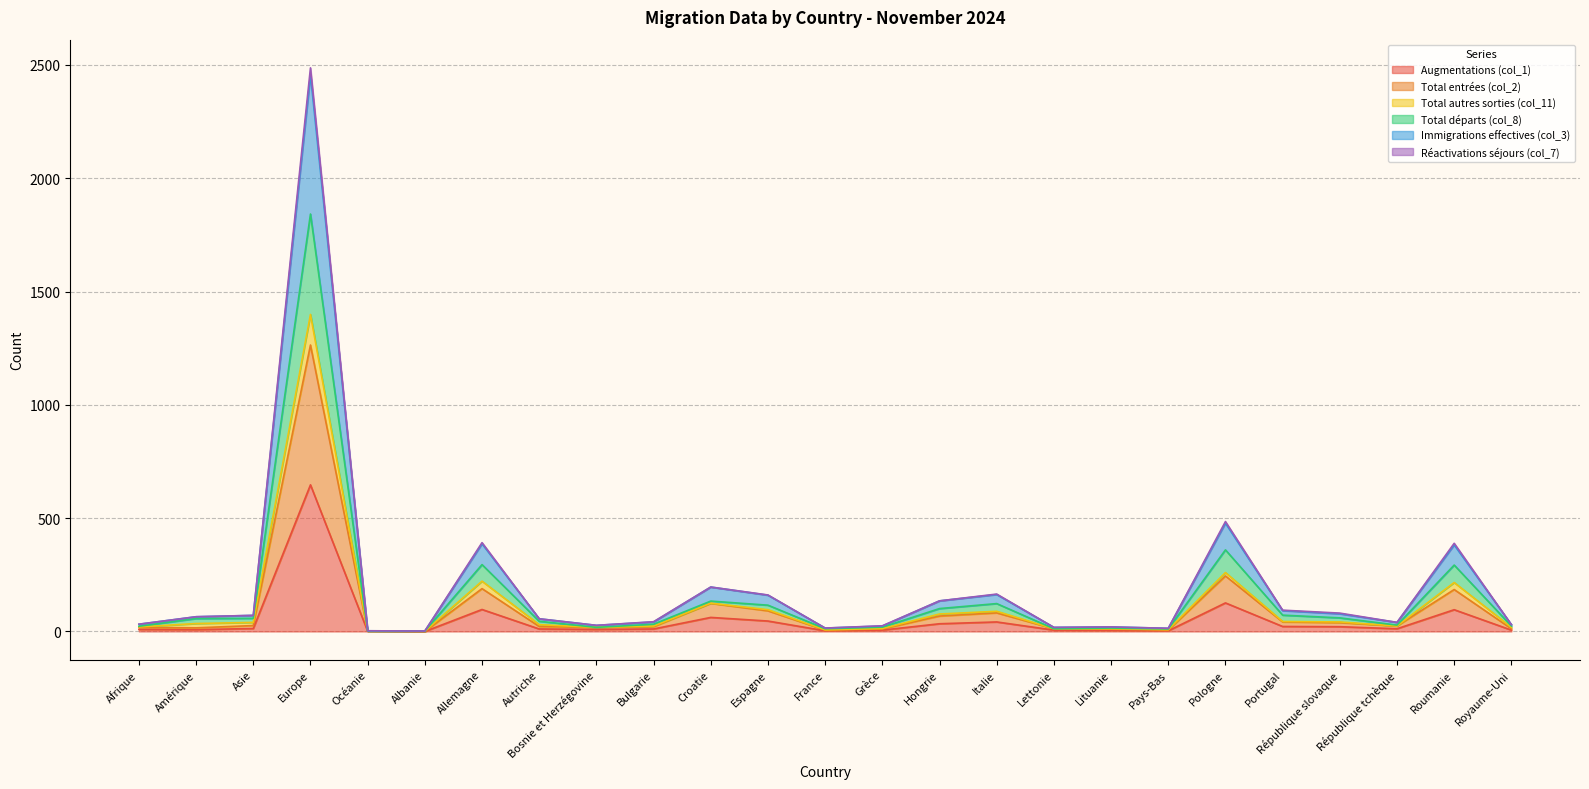

Which category has the highest value in the Augmentations (col_1) series?

Europe